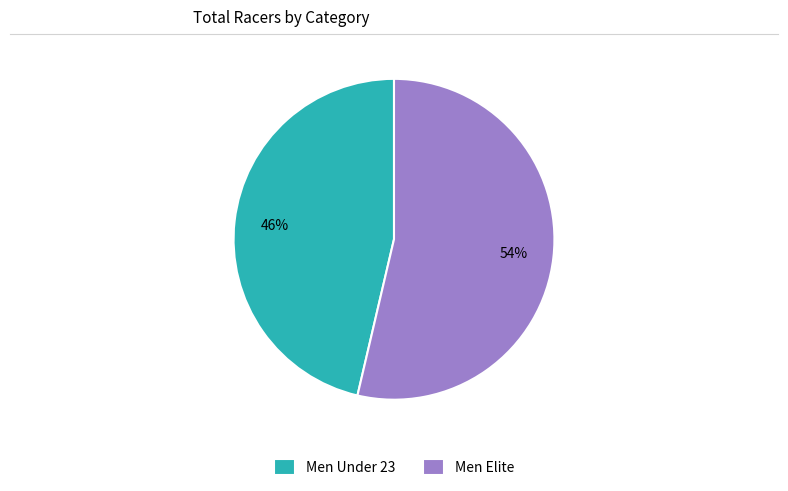

What is the smallest slice in the pie chart?

Men Under 23